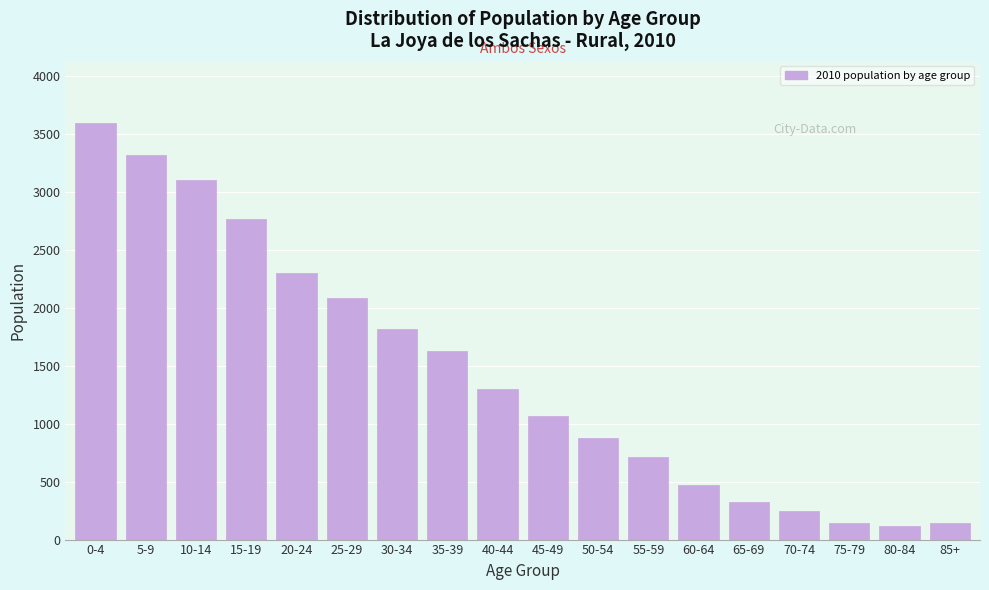

Approximately how many times larger is the value at 10-14 compared to 35-39?

1.9